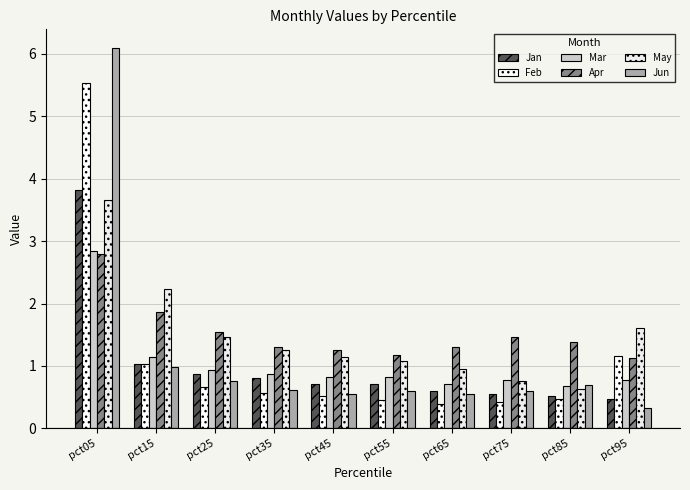

What is the difference between the maximum and minimum values in the Apr series?

1.7